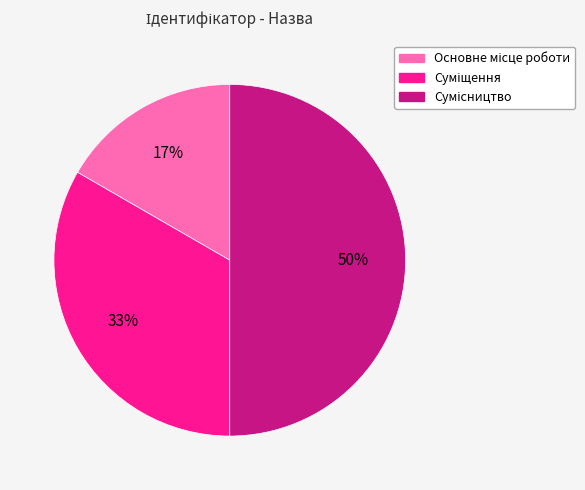

To the nearest percent, what is the difference between the largest and smallest slice percentages?

33%